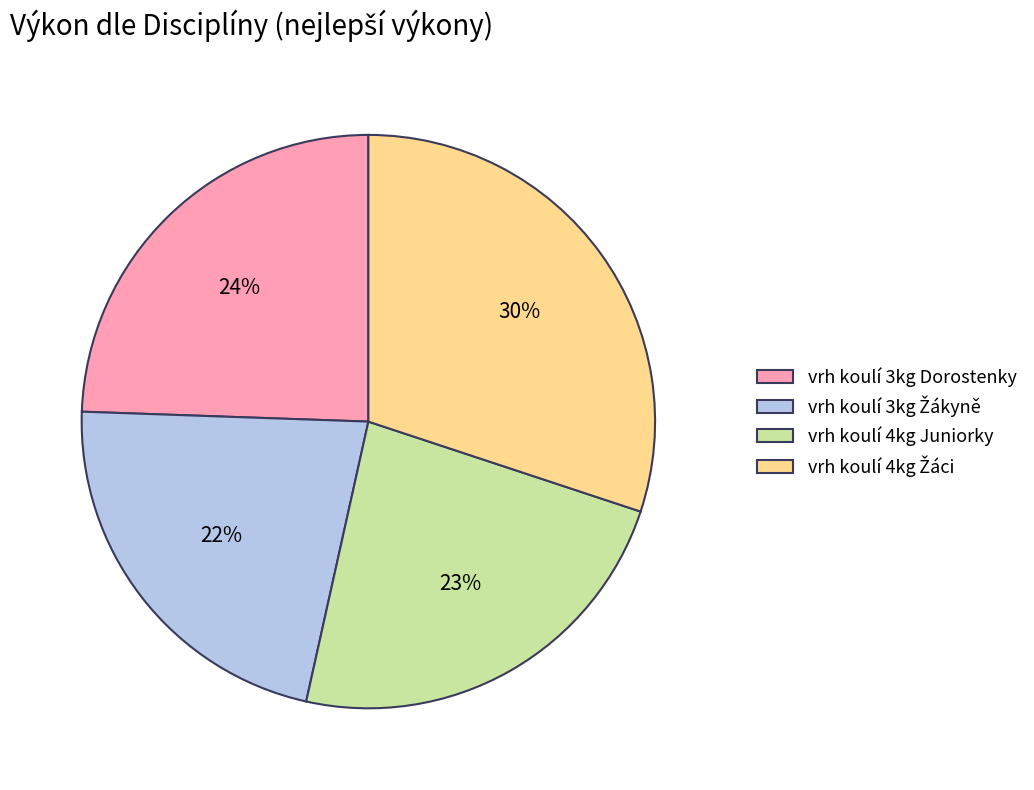

True or false: vrh koulí 3kg Dorostenky accounts for 19% of the total.

False